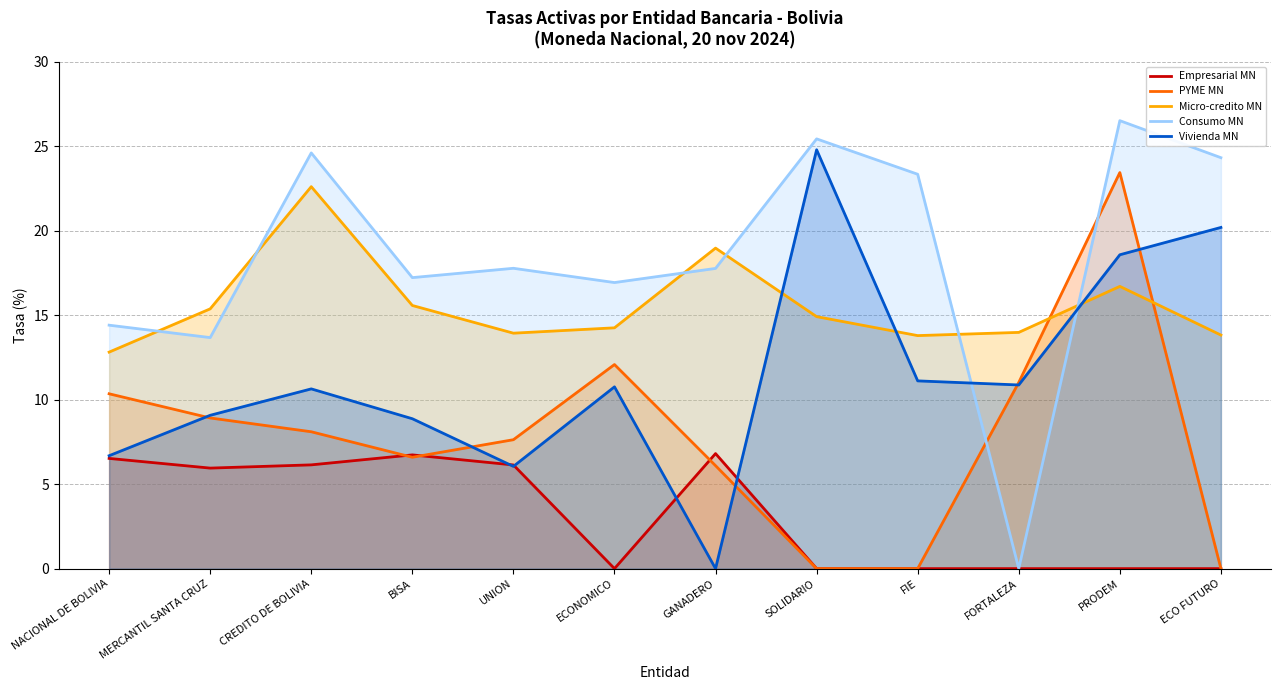

What is the difference between the maximum and minimum values in the PYME MN series?

23.4